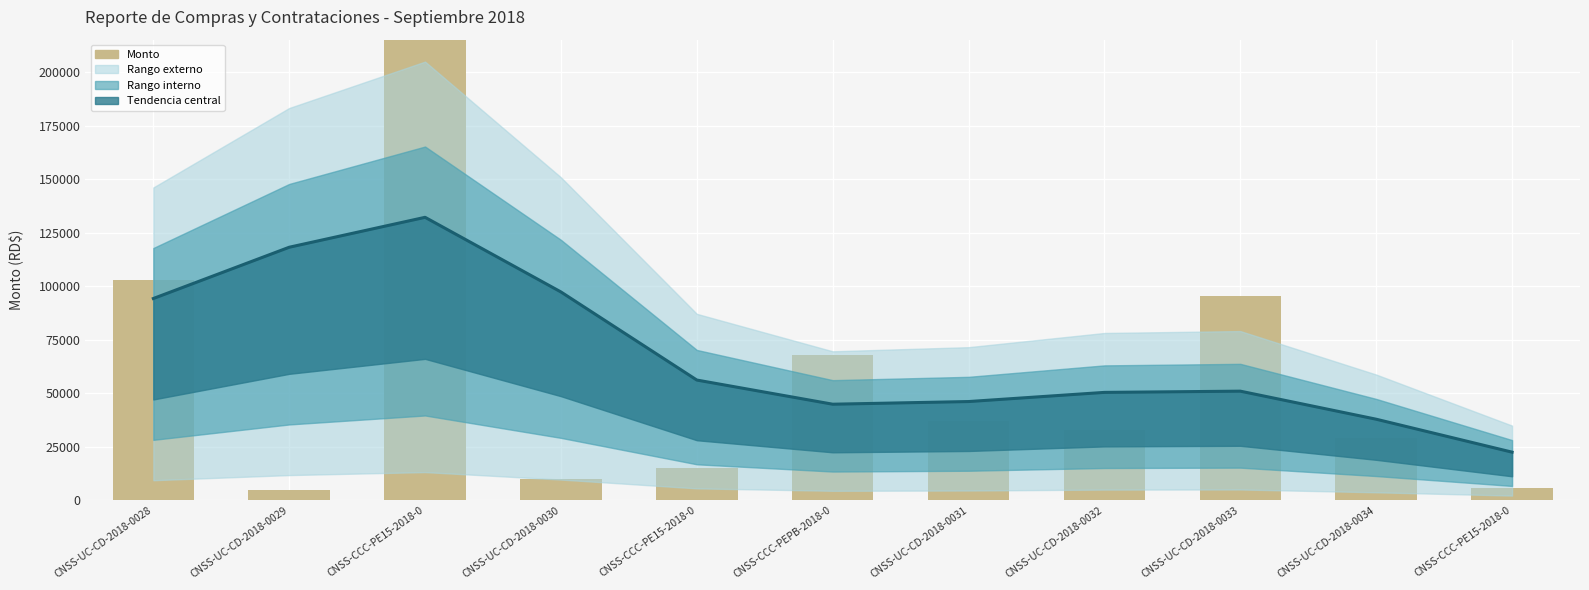

Rank the categories by value from highest to lowest.

CNSS-CCC-PE15-2018-0, CNSS-UC-CD-2018-0028, CNSS-UC-CD-2018-0033, CNSS-CCC-PEPB-2018-0, CNSS-UC-CD-2018-0031, CNSS-UC-CD-2018-0032, CNSS-UC-CD-2018-0034, CNSS-CCC-PE15-2018-0, CNSS-UC-CD-2018-0030, CNSS-CCC-PE15-2018-0, CNSS-UC-CD-2018-0029